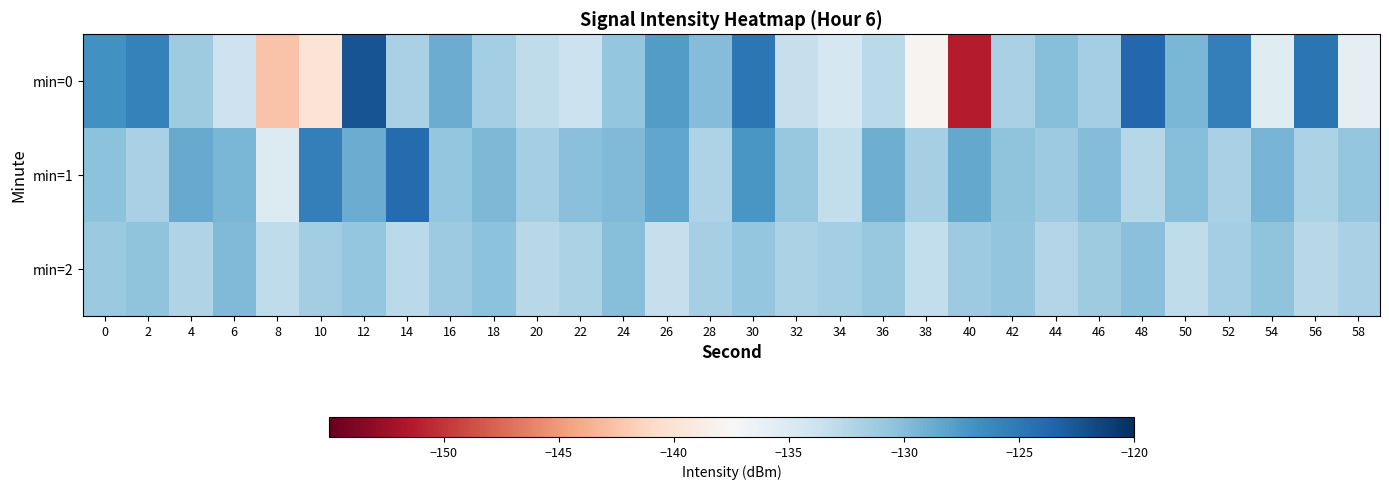

Which series has the largest total across all categories?

min=1